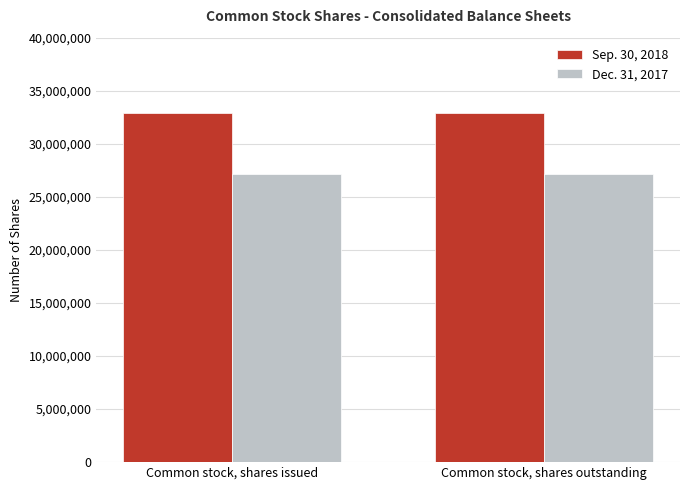

What is the spread (max minus min) of values at Common stock, shares outstanding?

5750000